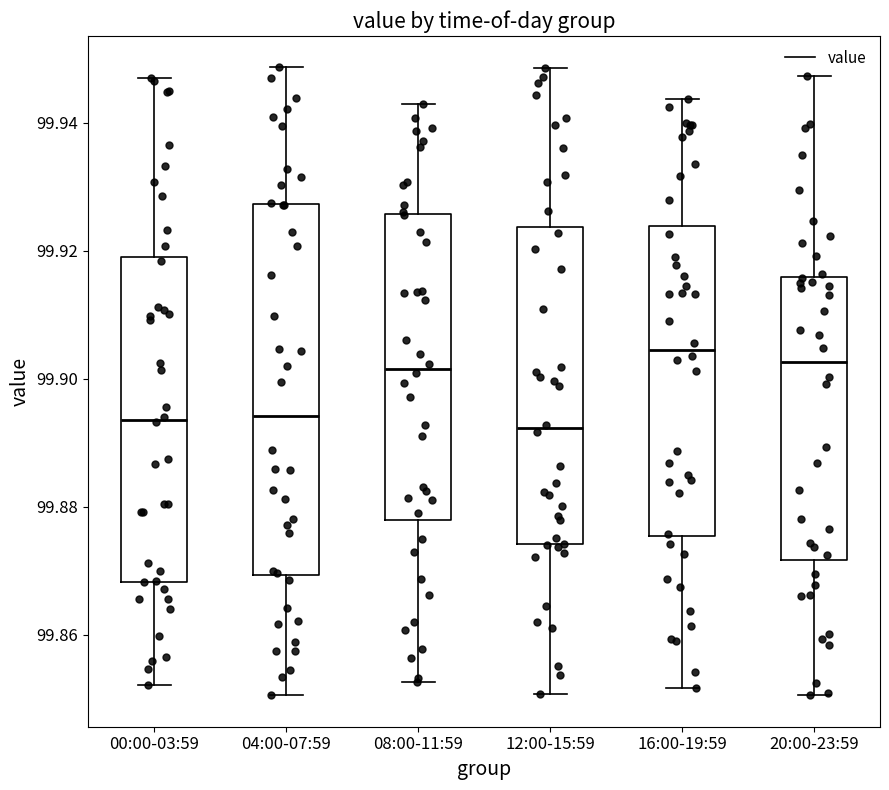

Reading left to right, transcribe this box plot: for each box, give where its median line is, the range the box spans, and where its two whiskers end, as read against the y-axis. The values are not printed on the chart, so give them approximately, as read against the axis.

00:00-03:59: median 99.894, box 99.868 to 99.920, whiskers 99.852 to 99.946
04:00-07:59: median 99.894, box 99.870 to 99.928, whiskers 99.850 to 99.948
08:00-11:59: median 99.902, box 99.878 to 99.926, whiskers 99.852 to 99.942
12:00-15:59: median 99.892, box 99.874 to 99.924, whiskers 99.850 to 99.948
16:00-19:59: median 99.904, box 99.876 to 99.924, whiskers 99.852 to 99.944
20:00-23:59: median 99.902, box 99.872 to 99.916, whiskers 99.850 to 99.948